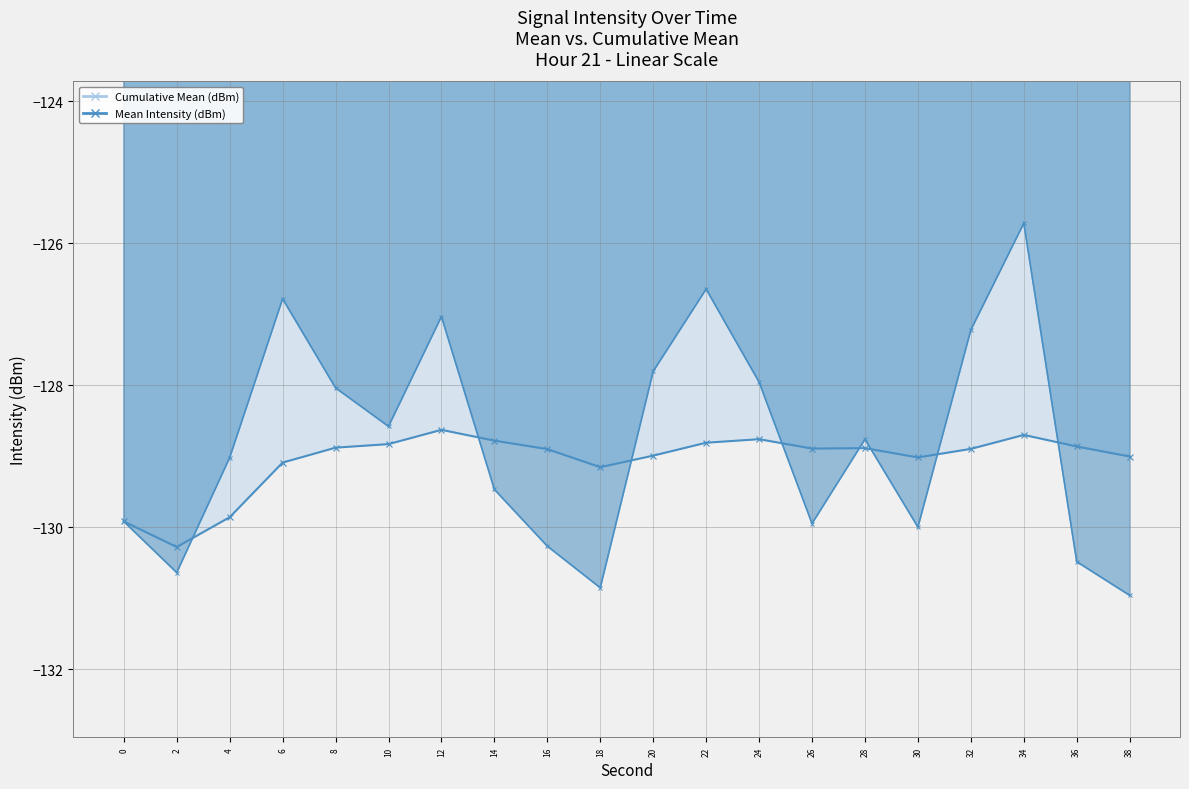

What is the sum of all Cumulative Mean (dBm) line values?

-2581.2